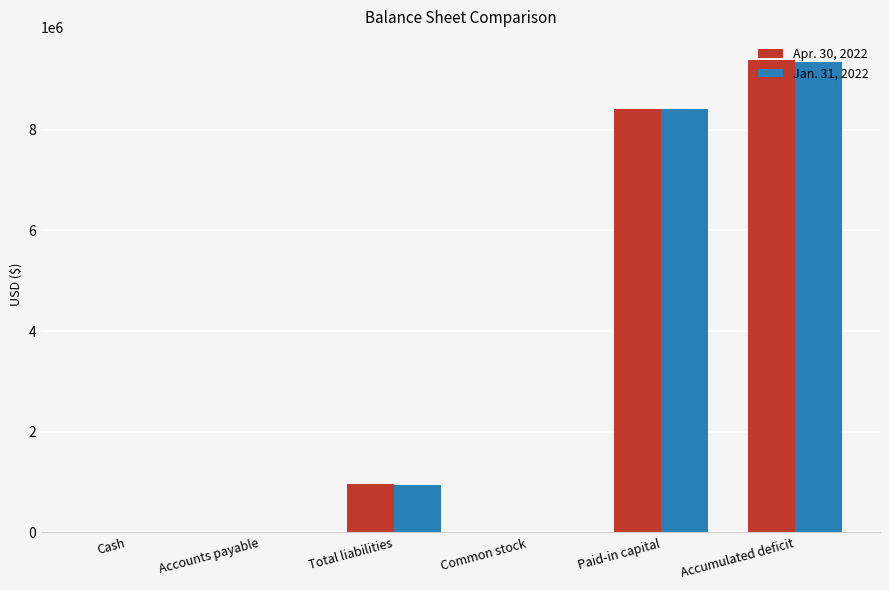

Are the bars grouped side by side (vs. stacked)?

Yes